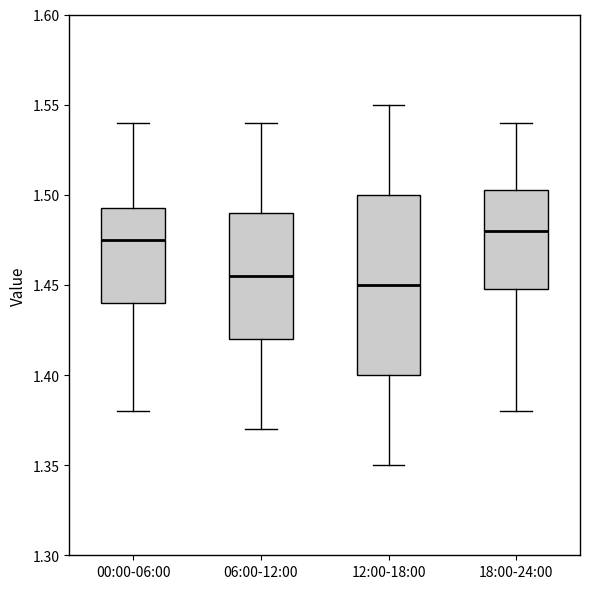

Reading left to right, transcribe this box plot: for each box, give where its median line is, the range the box spans, and where its two whiskers end, as read against the y-axis. The values are not printed on the chart, so give them approximately, as read against the axis.

00:00-06:00: median 1.475, box 1.440 to 1.495, whiskers 1.380 to 1.540
06:00-12:00: median 1.455, box 1.420 to 1.490, whiskers 1.370 to 1.540
12:00-18:00: median 1.450, box 1.400 to 1.500, whiskers 1.350 to 1.550
18:00-24:00: median 1.480, box 1.450 to 1.505, whiskers 1.380 to 1.540